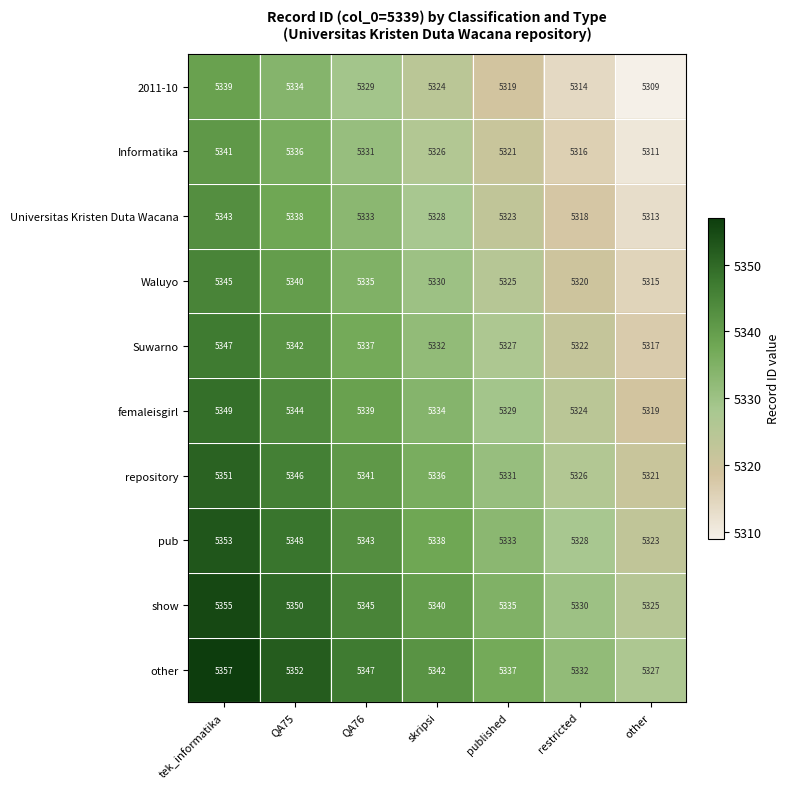

At which label is Informatika closest to 5326?

skripsi